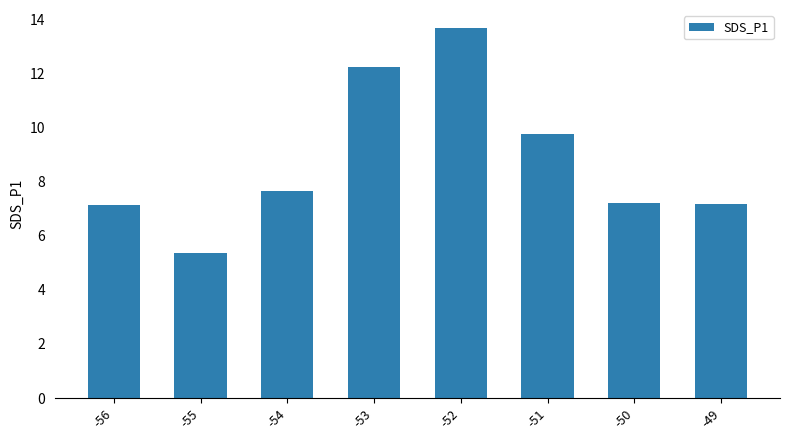

What is the maximum value shown in the chart?

13.7